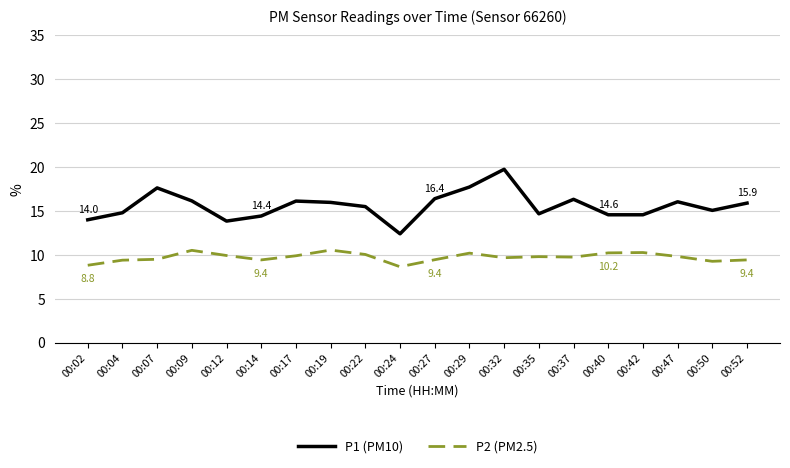

Between 00:04 and 00:17, which series saw the biggest shift?

P1 (PM10)